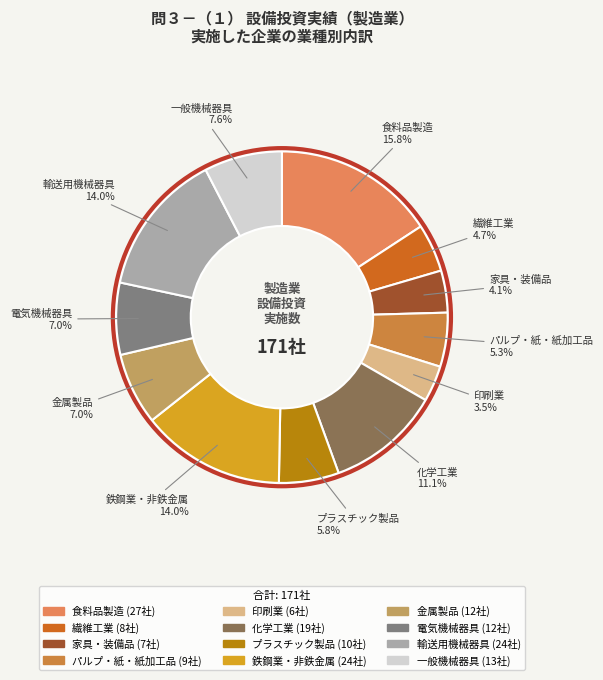

Which slice is the smallest?

印刷業